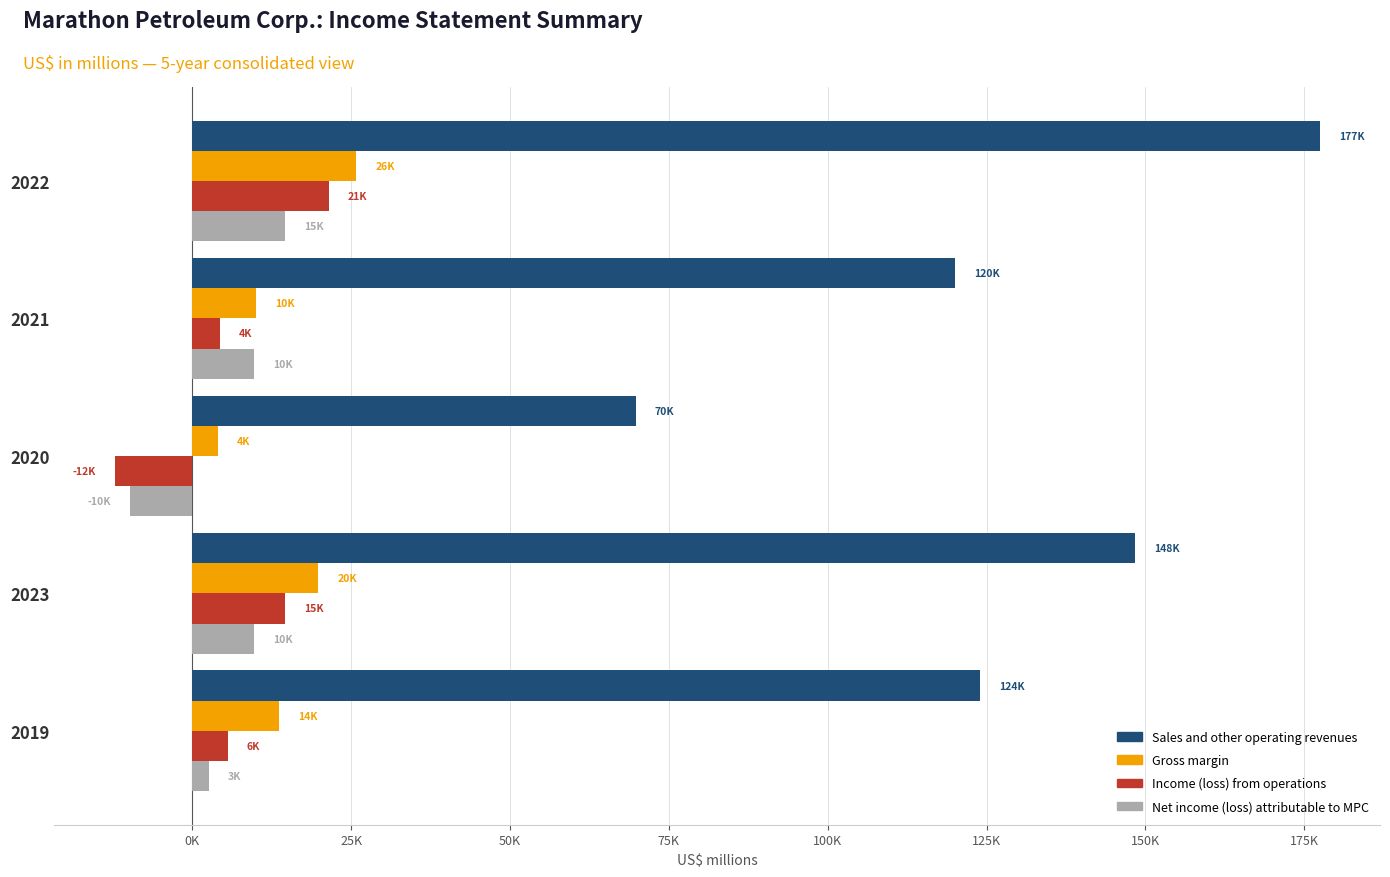

What are all the series names shown in the legend?

Sales and other operating revenues, Gross margin, Income (loss) from operations, Net income (loss) attributable to MPC